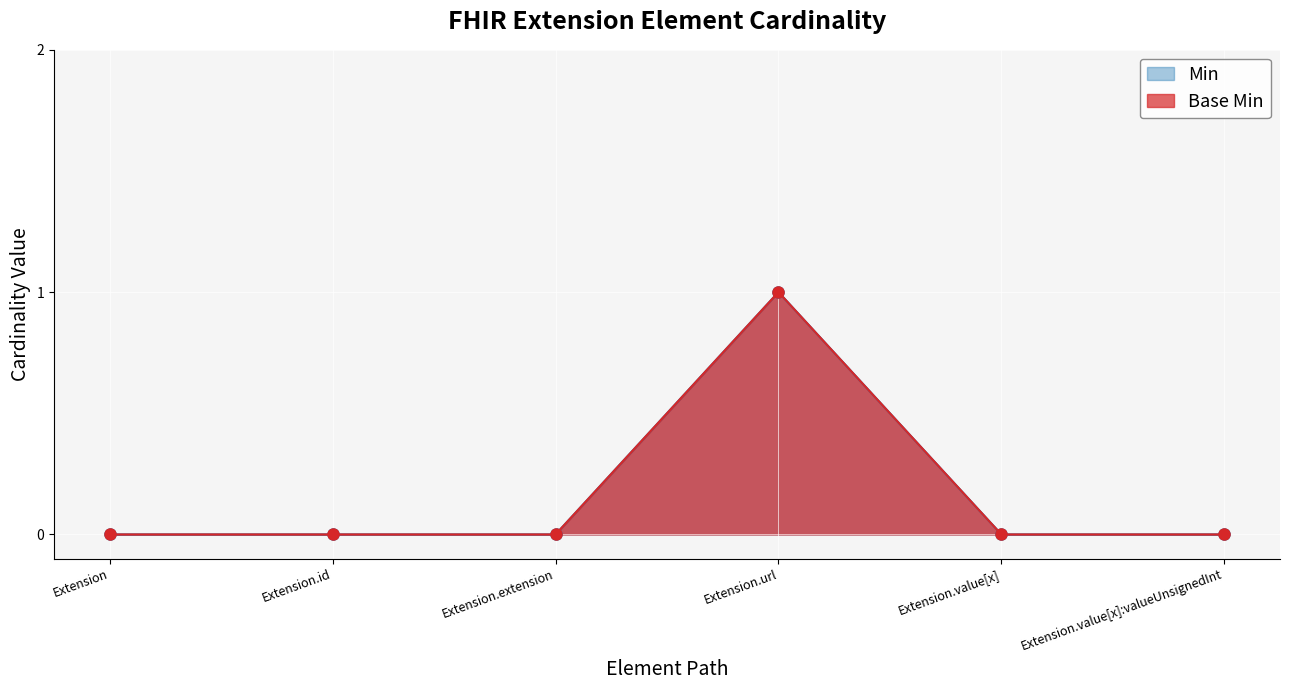

True or false: Base Min and Min intersect in this chart.

False